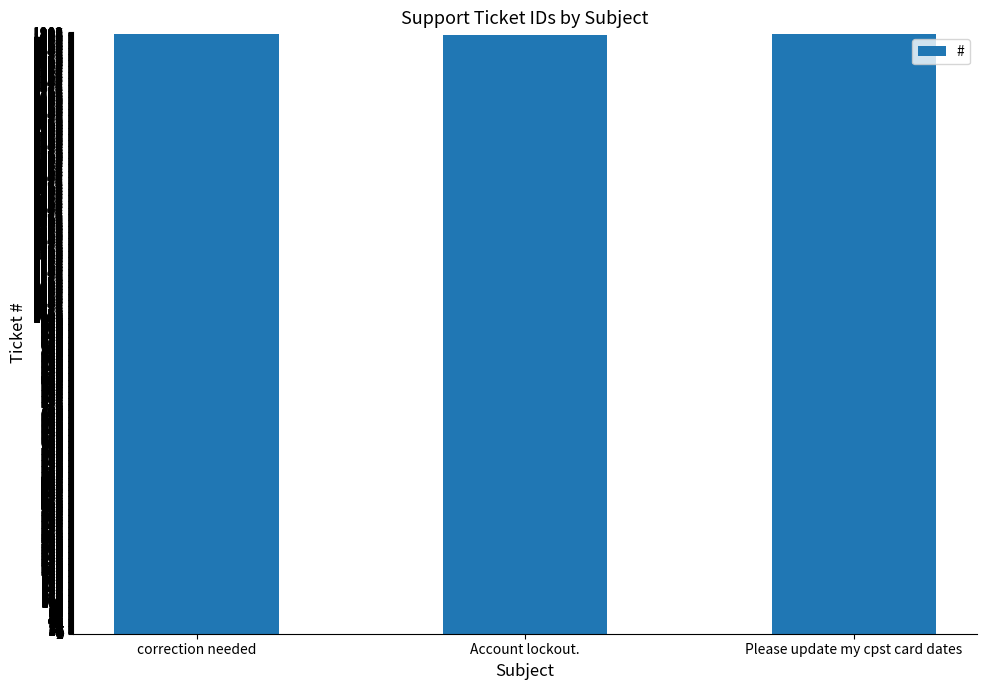

What is the value of the 1st bar from the left?

1896